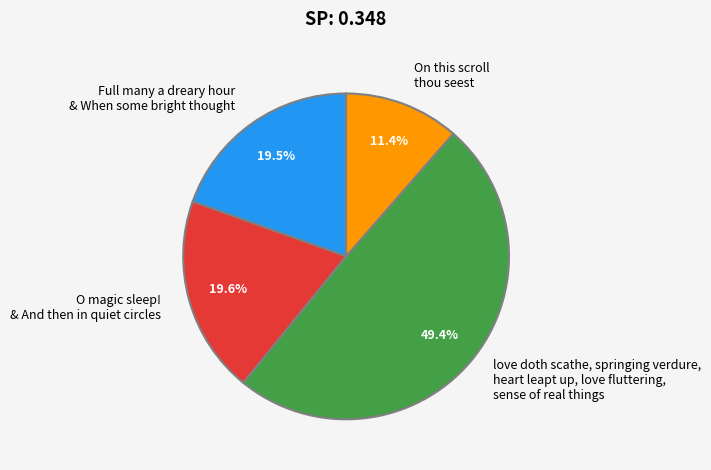

Combined, what portion of the pie is On this scroll thou seest and O magic sleep! & And then in quiet circles?

31.0%